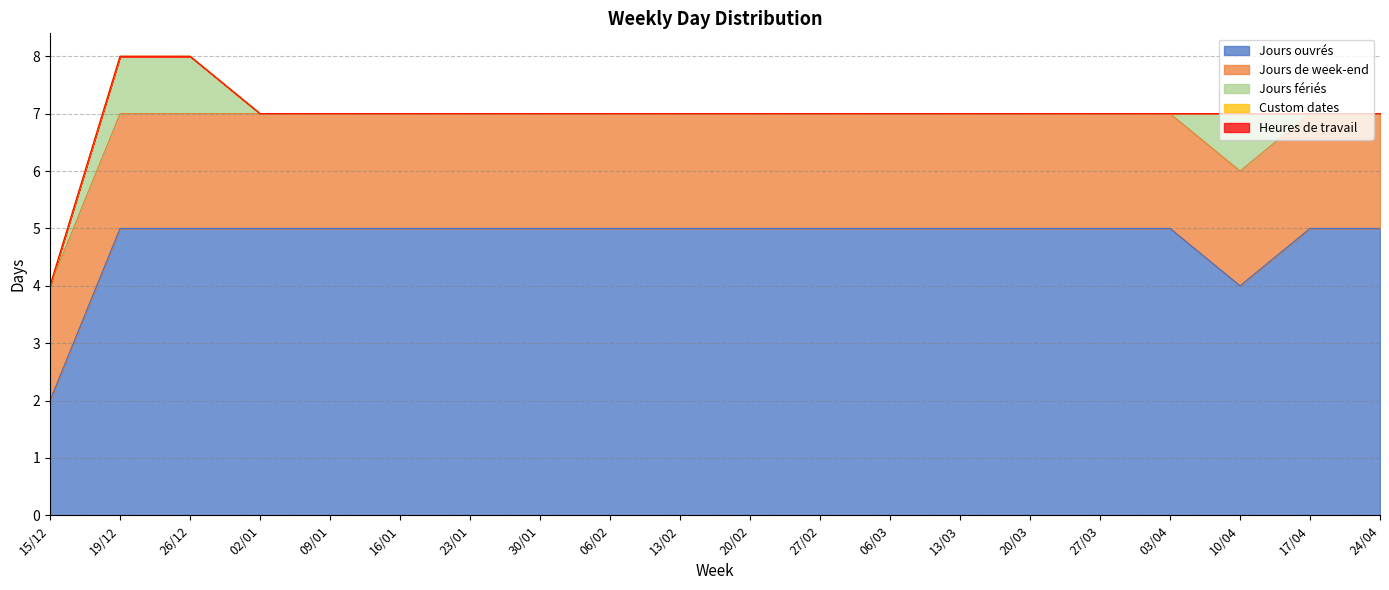

What is the greatest value displayed?

5